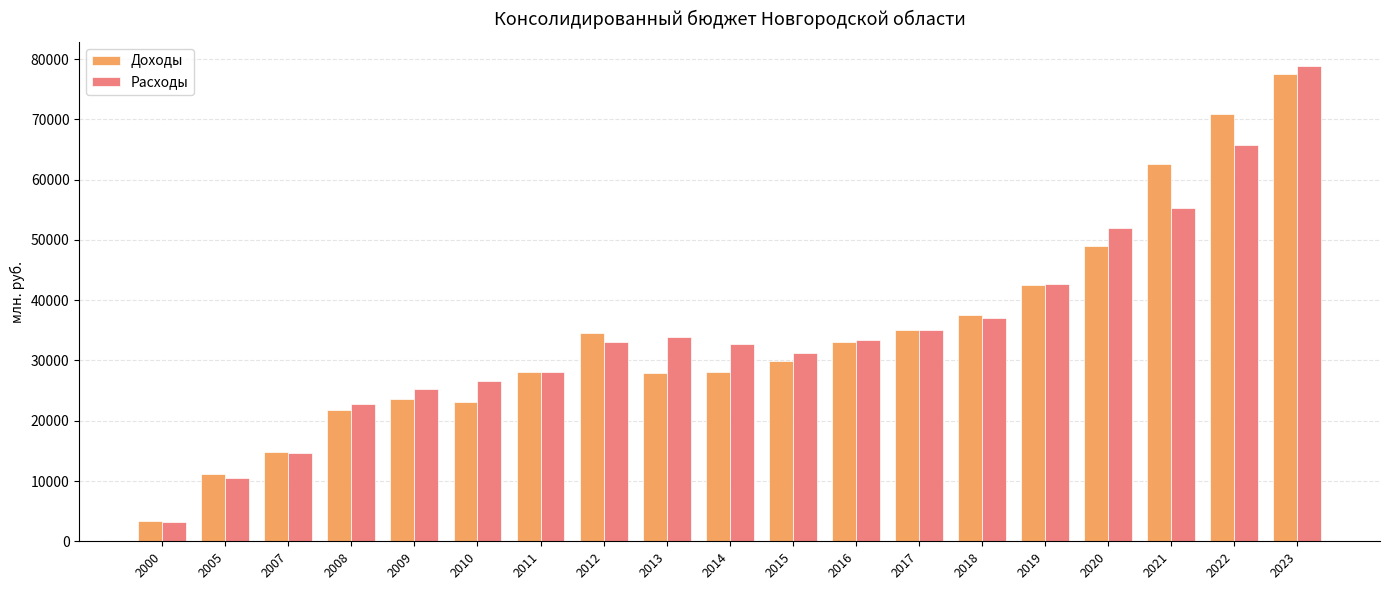

What is the difference between the maximum and minimum values in the Доходы series?

74202.8